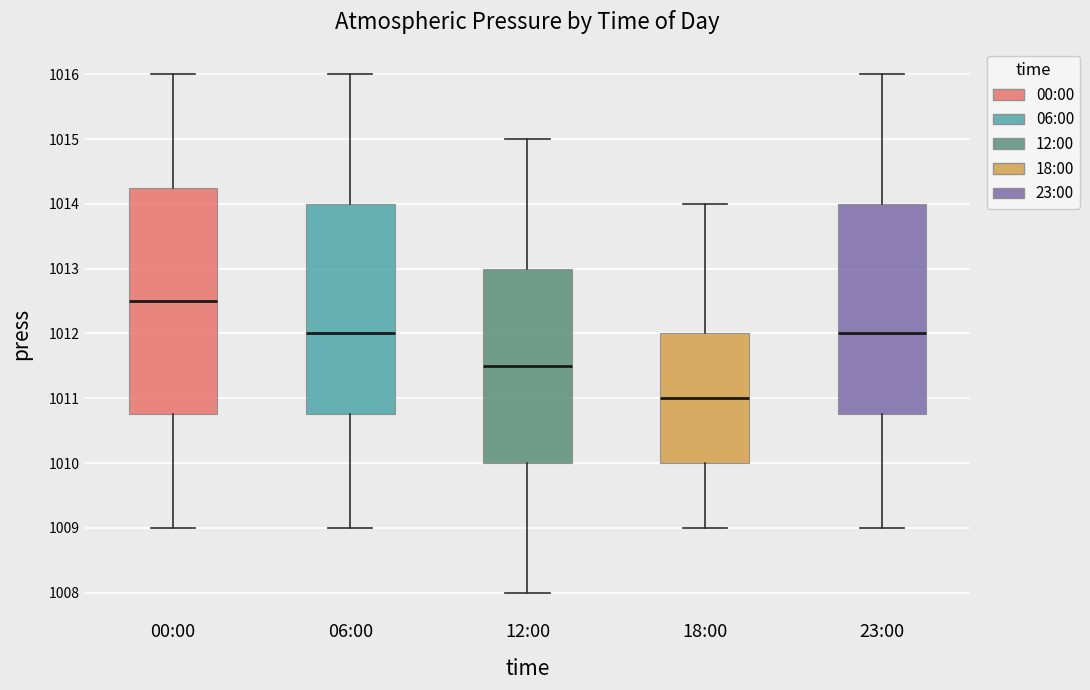

Which box has the lowest median line?

18:00